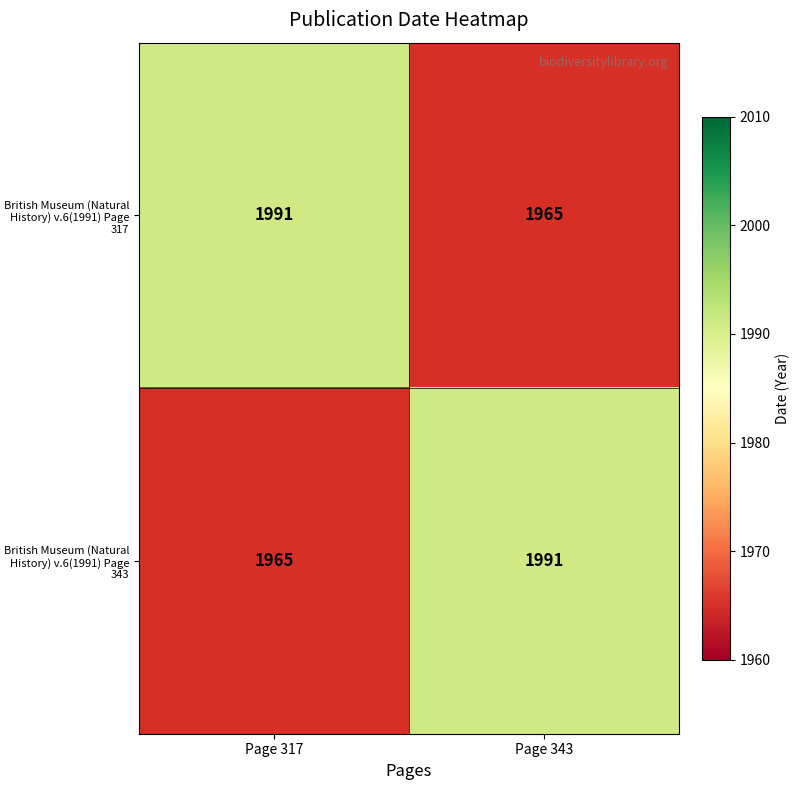

Reading right to left, transcribe all the data shown in this chart.

British Museum (Natural History) v.6(1991) Page 317: 1965	1991
British Museum (Natural History) v.6(1991) Page 343: 1991	1965